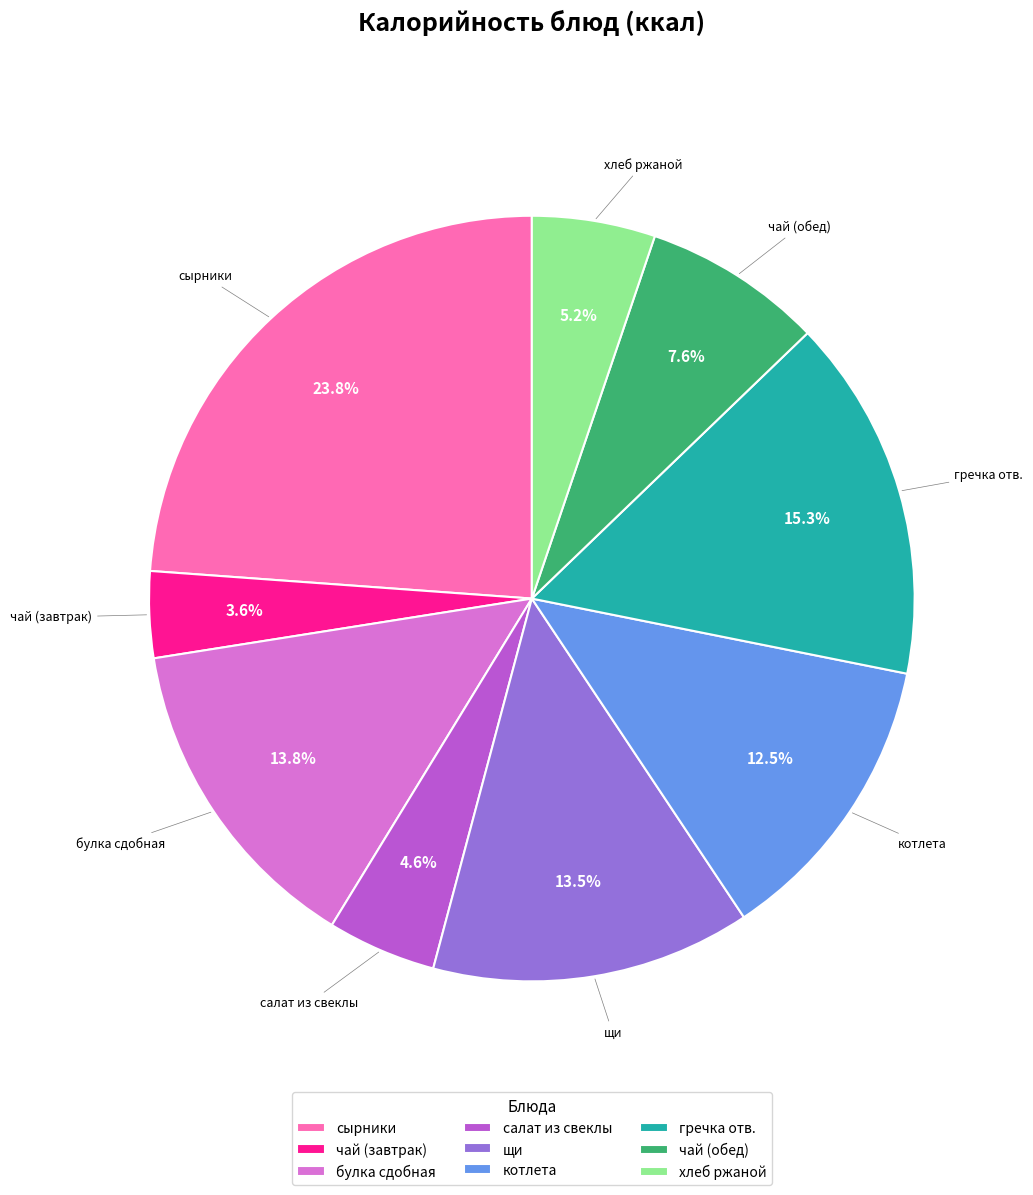

Combined, do булка сдобная and чай (завтрак) account for over 50%?

No